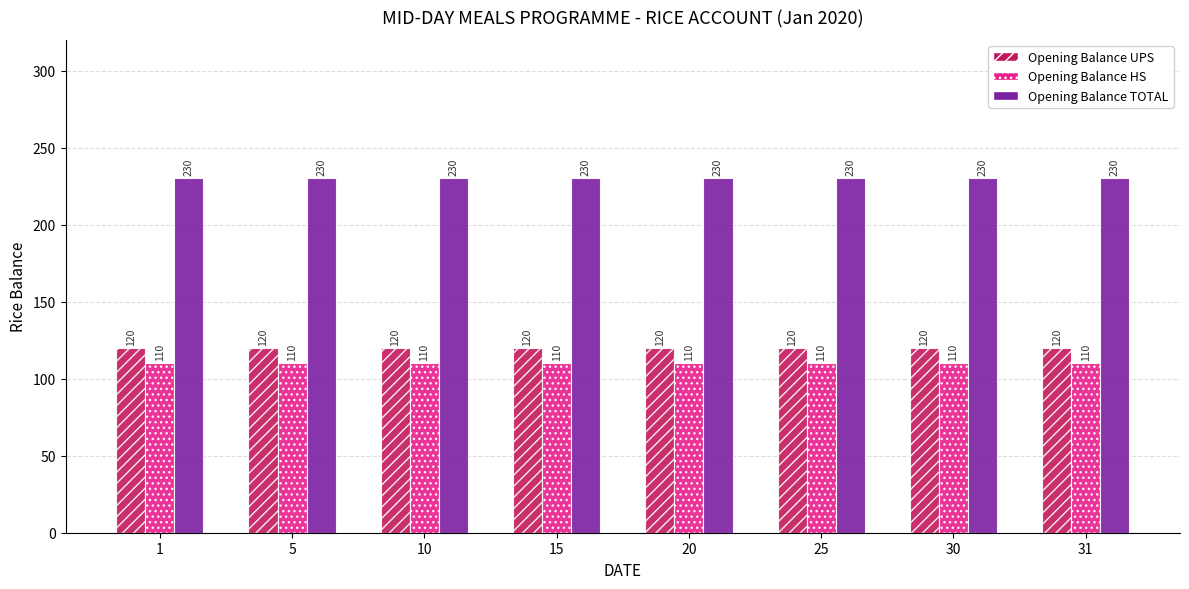

True or false: Opening Balance TOTAL has a value of 327 at 1.

False